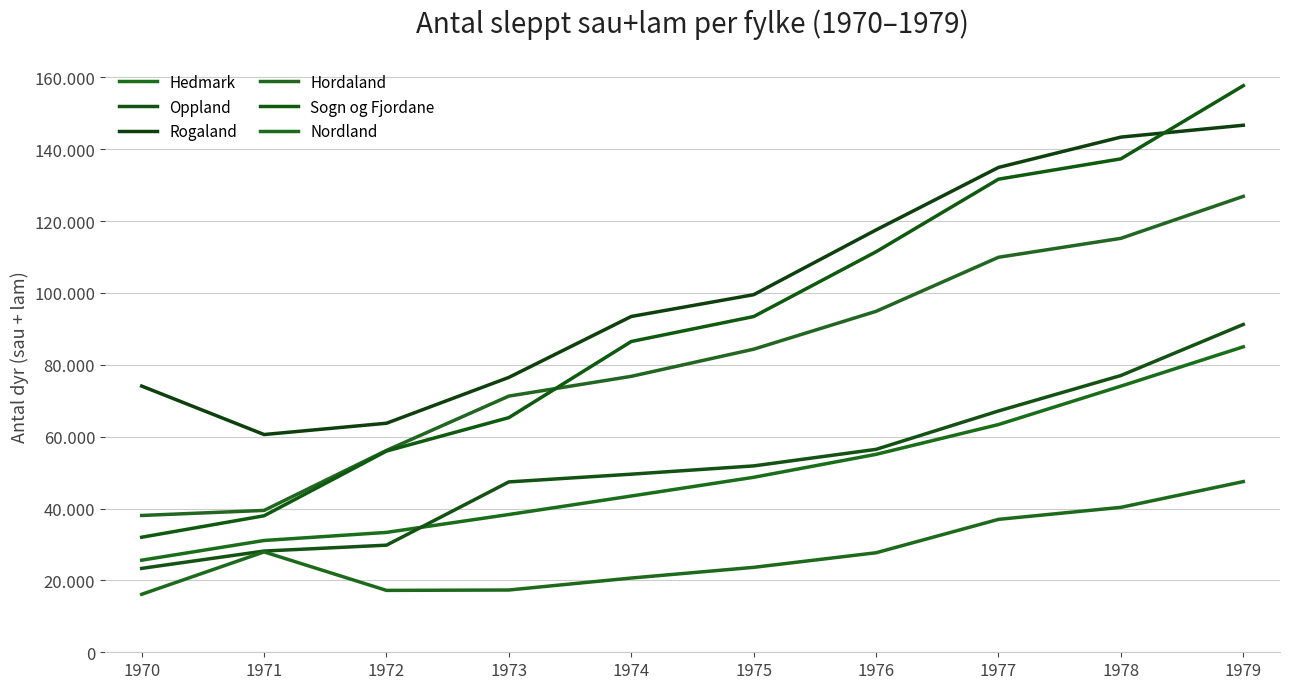

What is the greatest value displayed?

157679